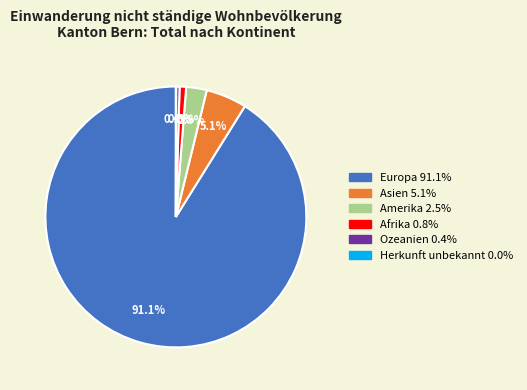

How much of the chart is everything except Amerika?

97.5%